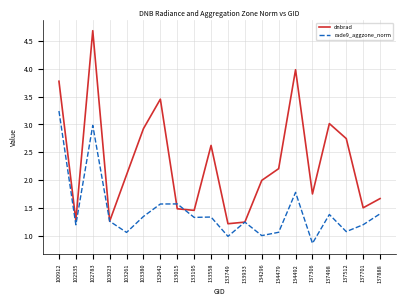

List the series in order of their peak value, highest first.

dnbrad, rade9_aggzone_norm